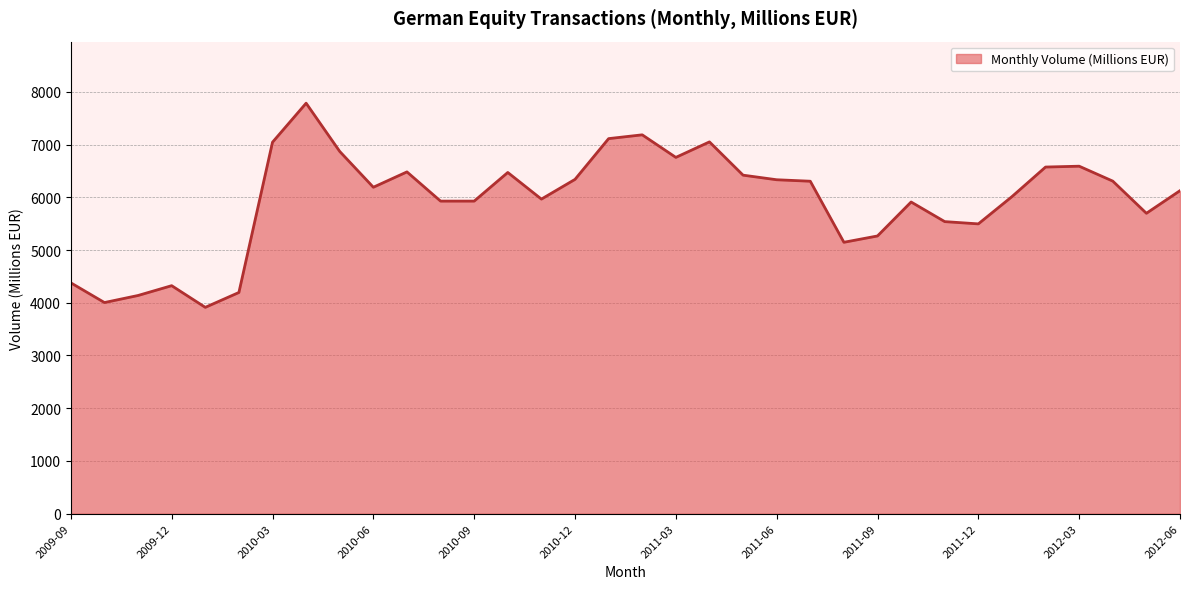

True or false: the data has more than 0 interior local peaks.

True